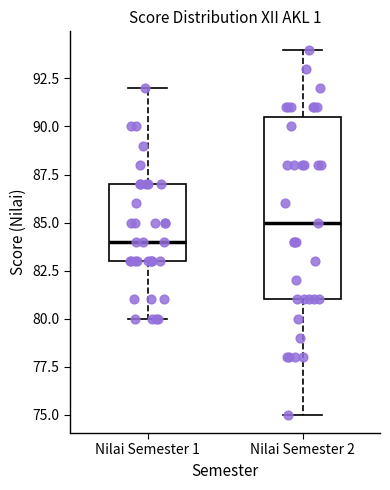

Where does the upper whisker of the box for Nilai Semester 1 end on the y-axis? The values are not printed on the chart, so give them approximately, as read against the axis.

92.0